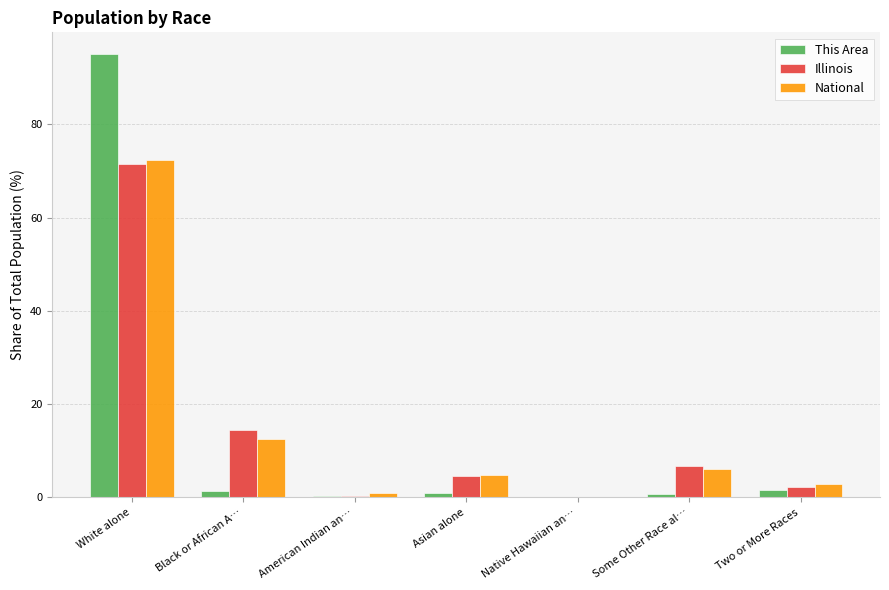

At which category does the chart reach its peak across all series?

White alone